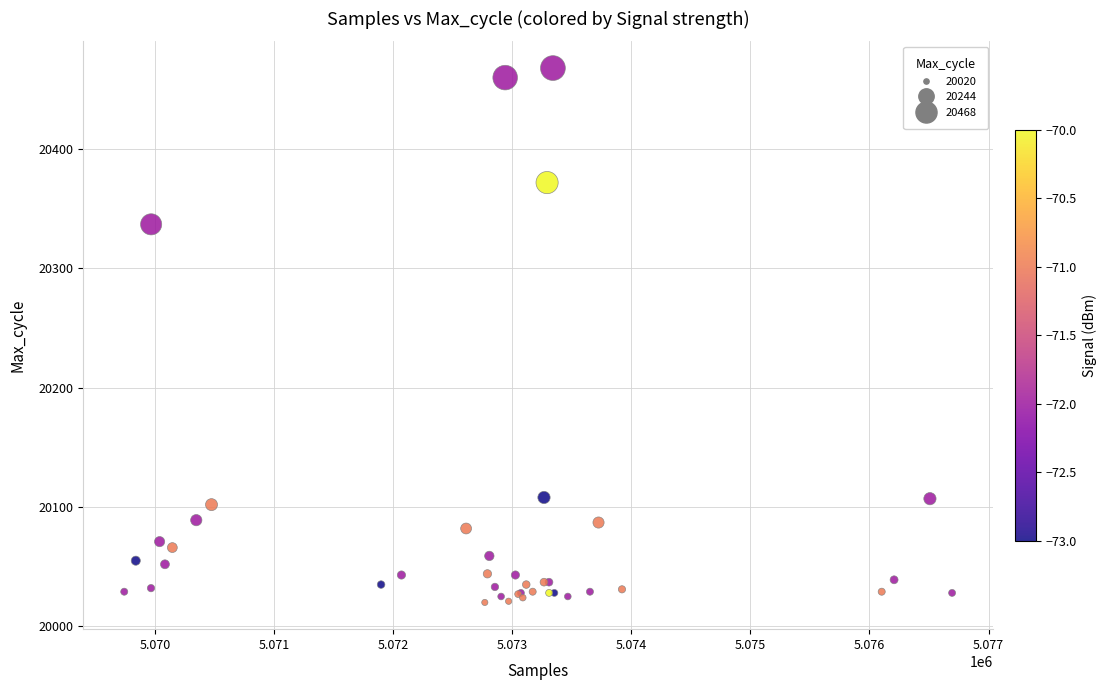

What Y value in the scatter plot is closest to 20244?

20337